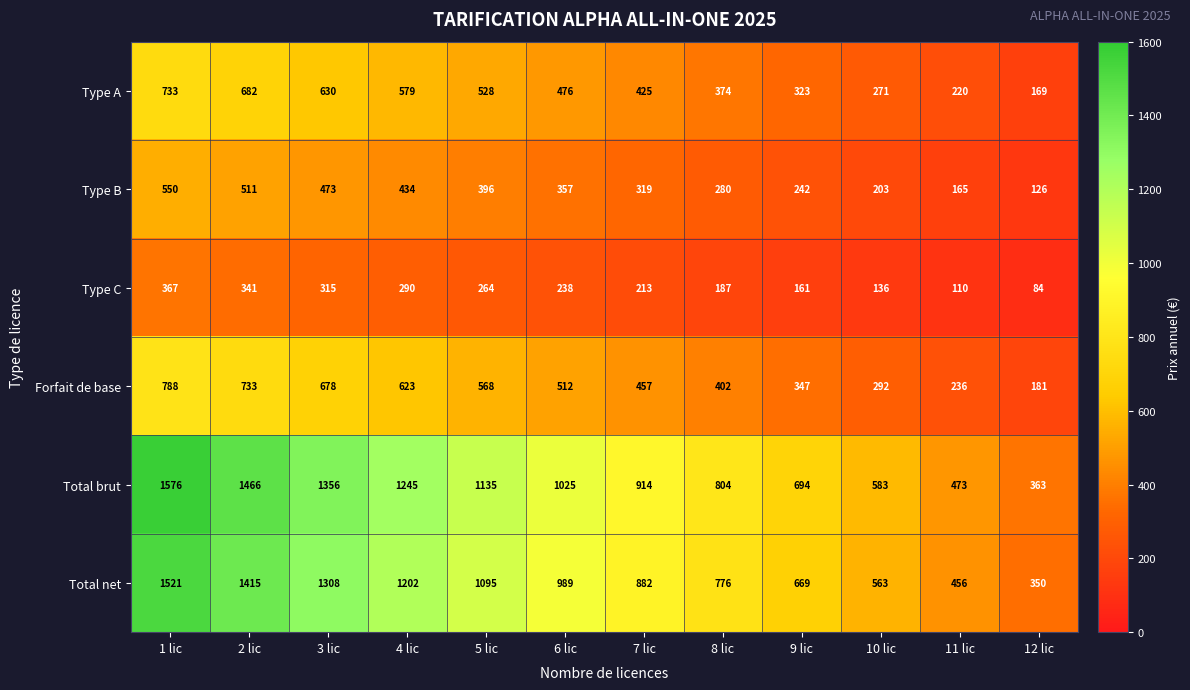

Which series has the widest spread of values?

Total brut